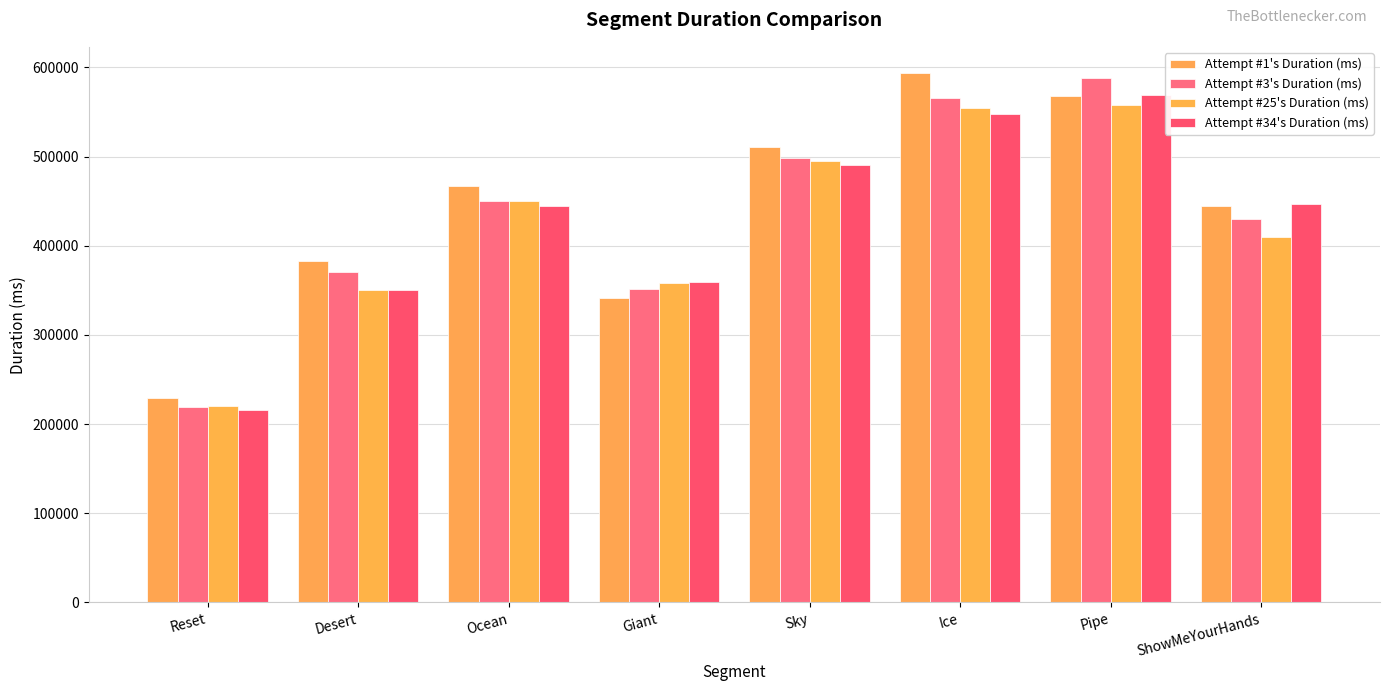

Reading left to right, list all the values displayed in this chart.

Attempt #1's Duration (ms): Reset=228856	Desert=382569	Ocean=466491	Giant=340858	Sky=511159	Ice=593290	Pipe=567669	ShowMeYourHands=444750
Attempt #3's Duration (ms): Reset=219197	Desert=370332	Ocean=449747	Giant=351935	Sky=498042	Ice=565844	Pipe=588397	ShowMeYourHands=429727
Attempt #25's Duration (ms): Reset=219969	Desert=349851	Ocean=450423	Giant=357803	Sky=494679	Ice=553936	Pipe=557381	ShowMeYourHands=410064
Attempt #34's Duration (ms): Reset=215626	Desert=349923	Ocean=444131	Giant=358952	Sky=490940	Ice=547449	Pipe=569034	ShowMeYourHands=446813